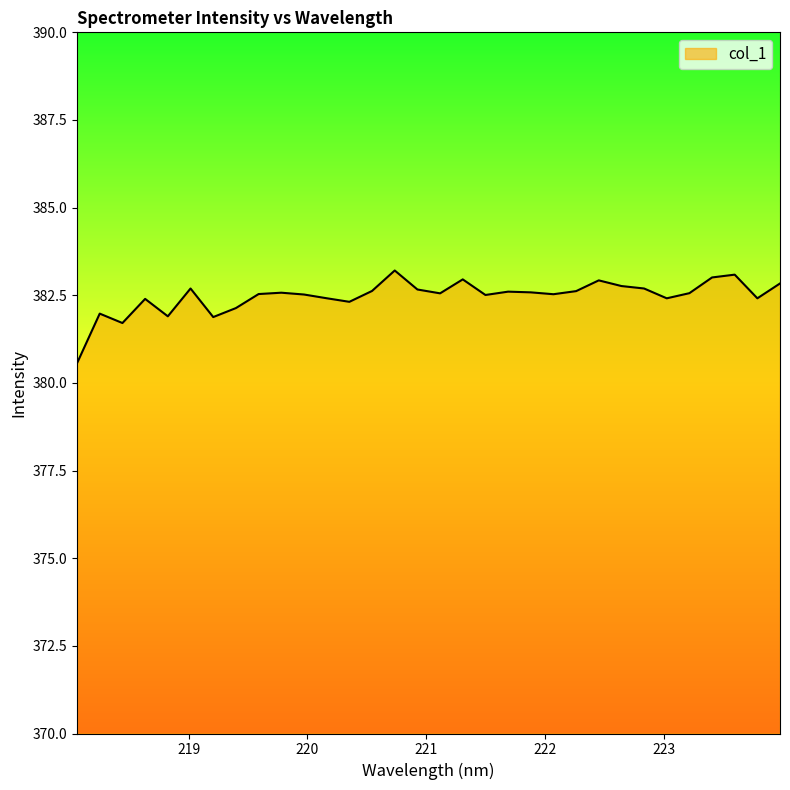

What is the smallest value displayed?

380.6